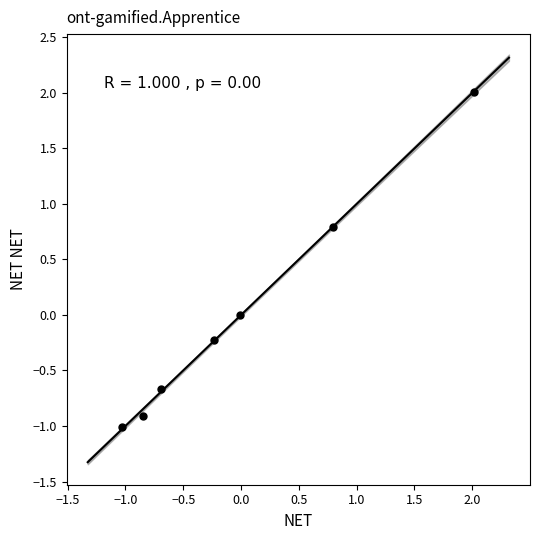

What is the range of Y values (max minus min)?

3.0